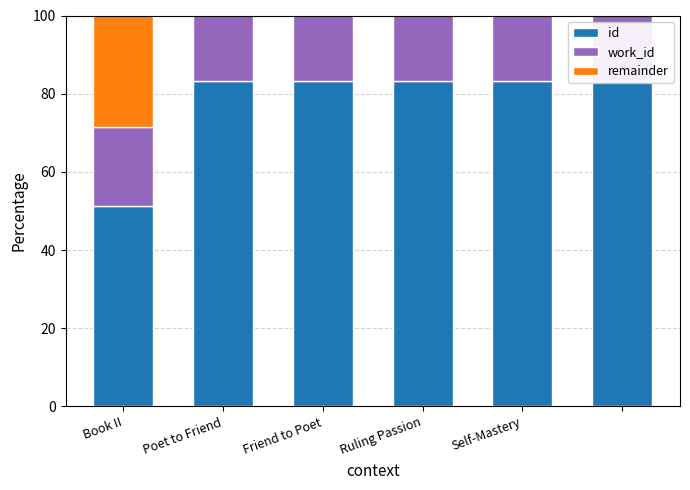

What position from the right is Self-Mastery?

2